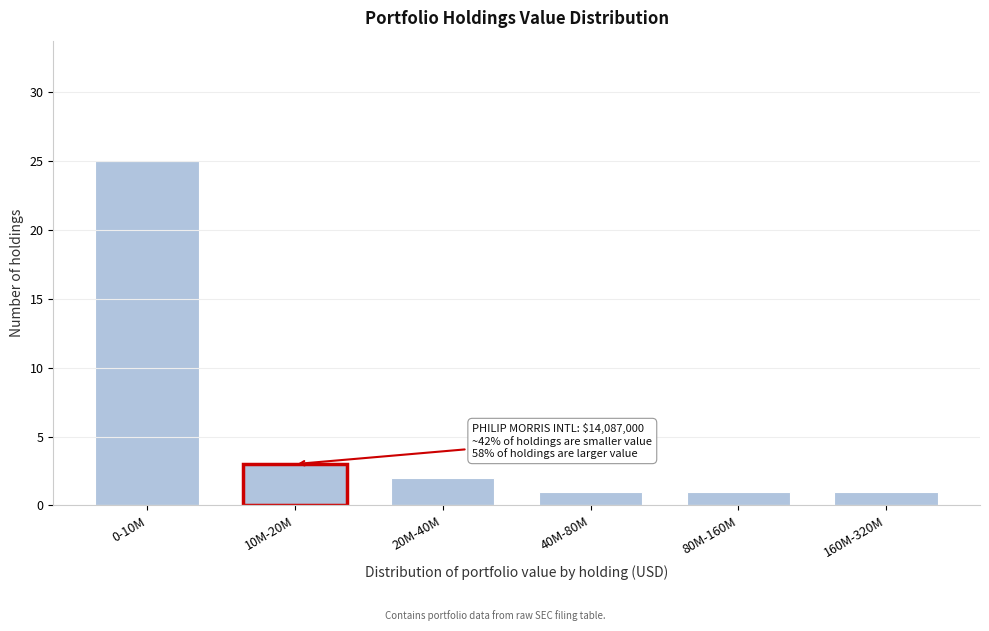

Reading right to left, what are all the values shown in this chart?

160M-320M=1	80M-160M=1	40M-80M=1	20M-40M=2	10M-20M=3	0-10M=25